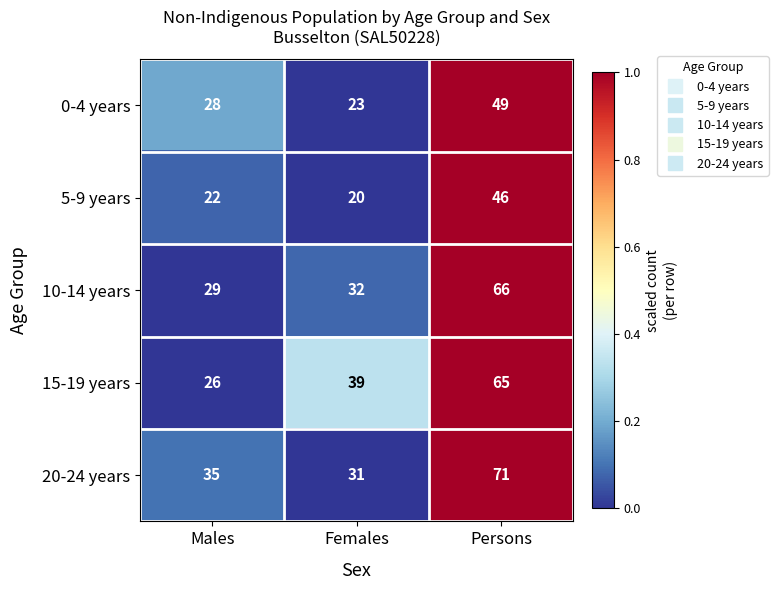

True or false: 20-24 years has a value of 71 at Persons.

True